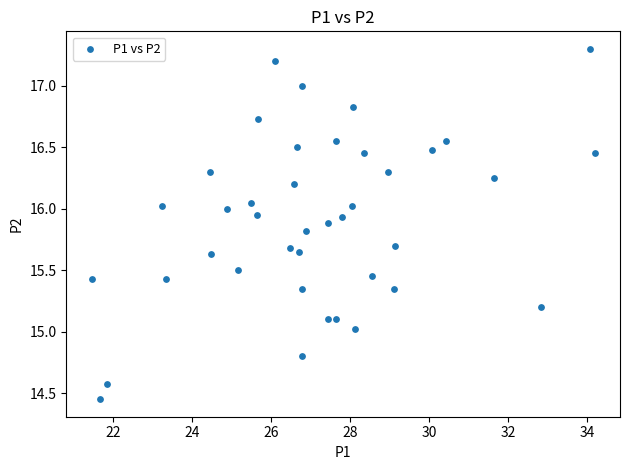

What is the range of X values (max minus min)?

12.8